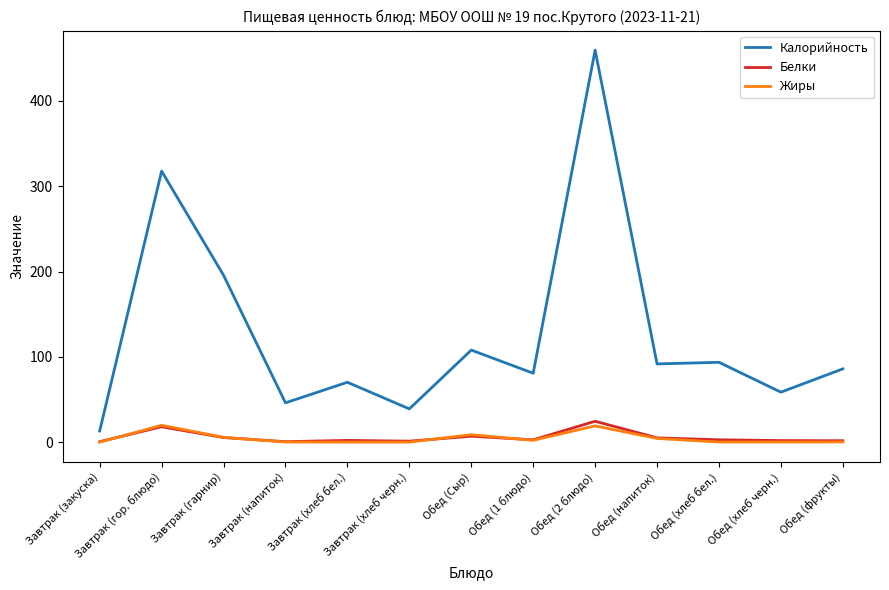

What is the difference between the second highest and minimum values in the Жиры series?

19.1